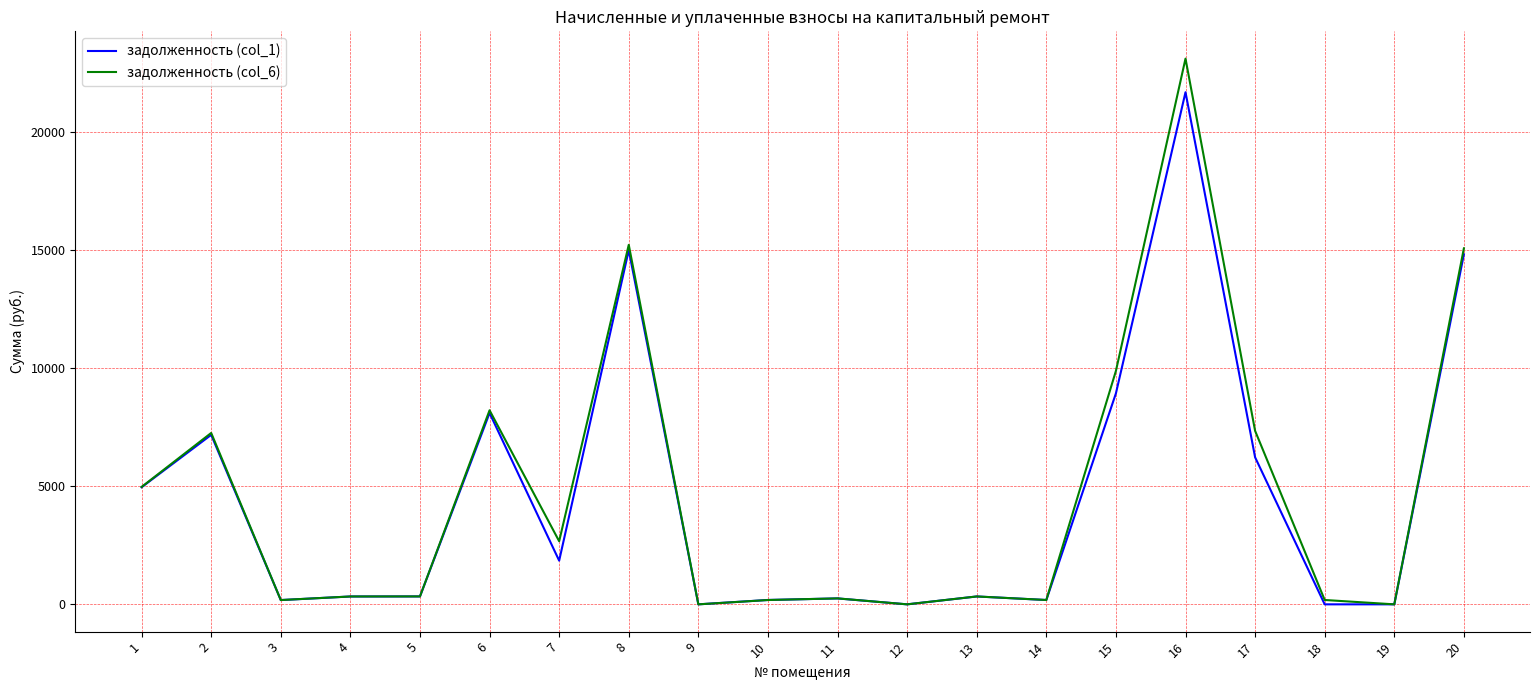

What is the total value across all series at 16?

44778.4